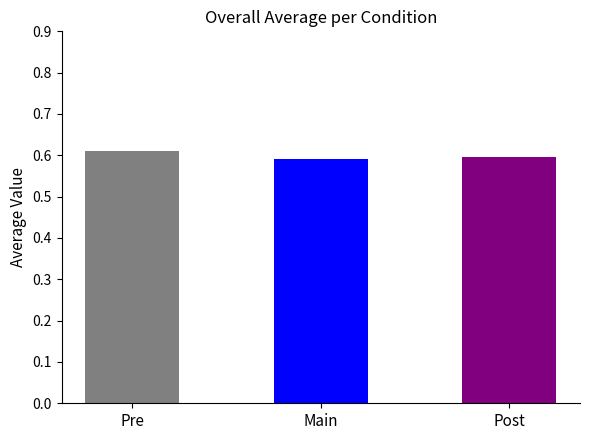

What is the sum of all values?

1.8